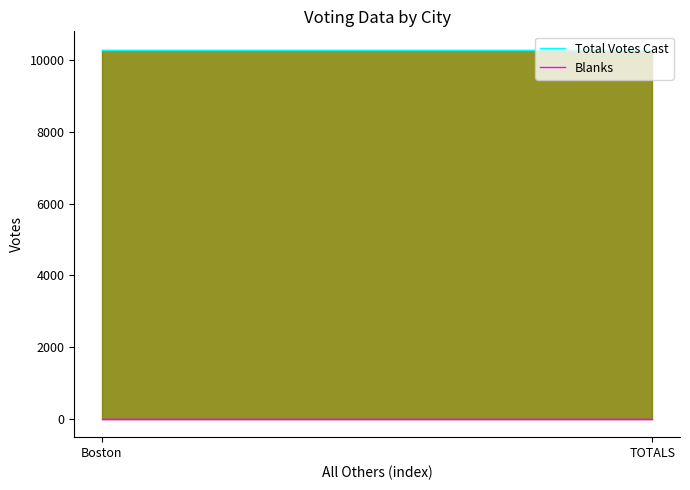

Between TOTALS and Boston, which is larger?

TOTALS